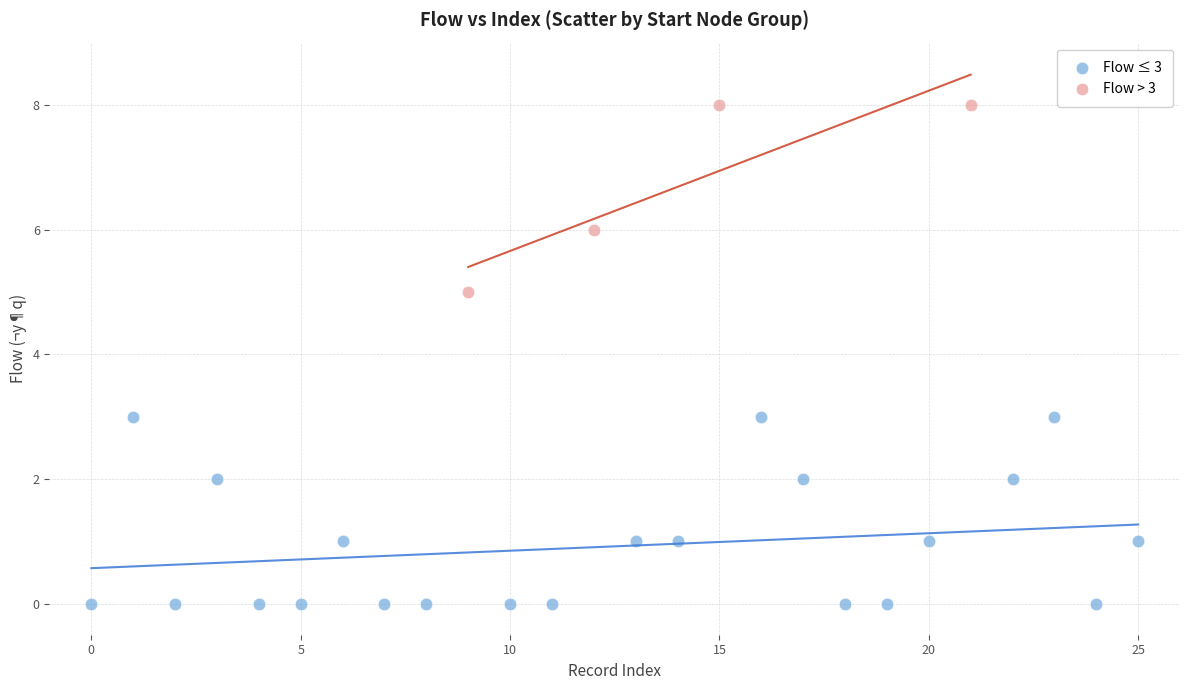

Which series reaches the maximum Y coordinate?

Flow > 3